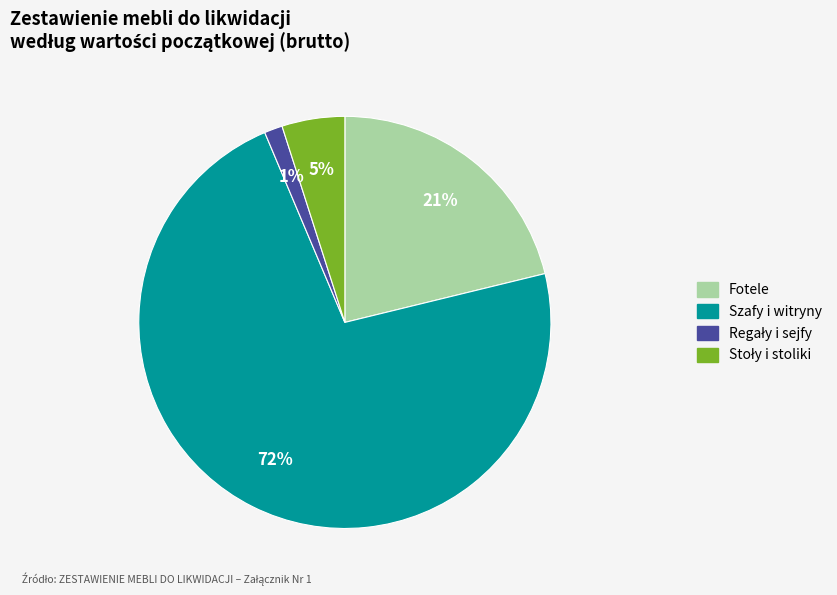

To the nearest percent, what is the average slice percentage?

25%